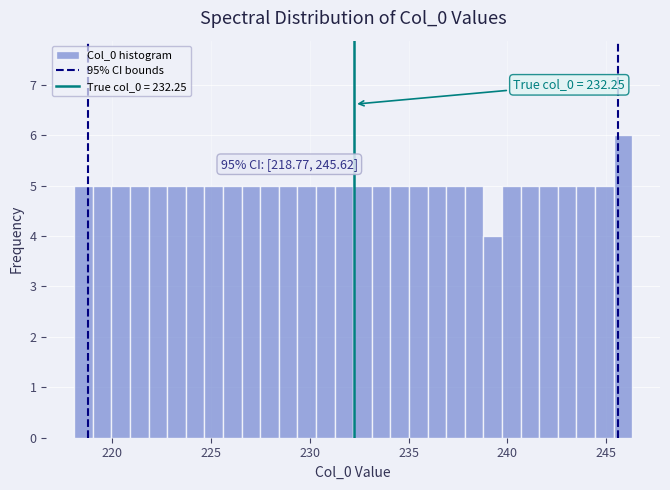

Around what value on the x-axis is the tallest bar? Give the approximate position of its centre, as read against the axis.

246.0